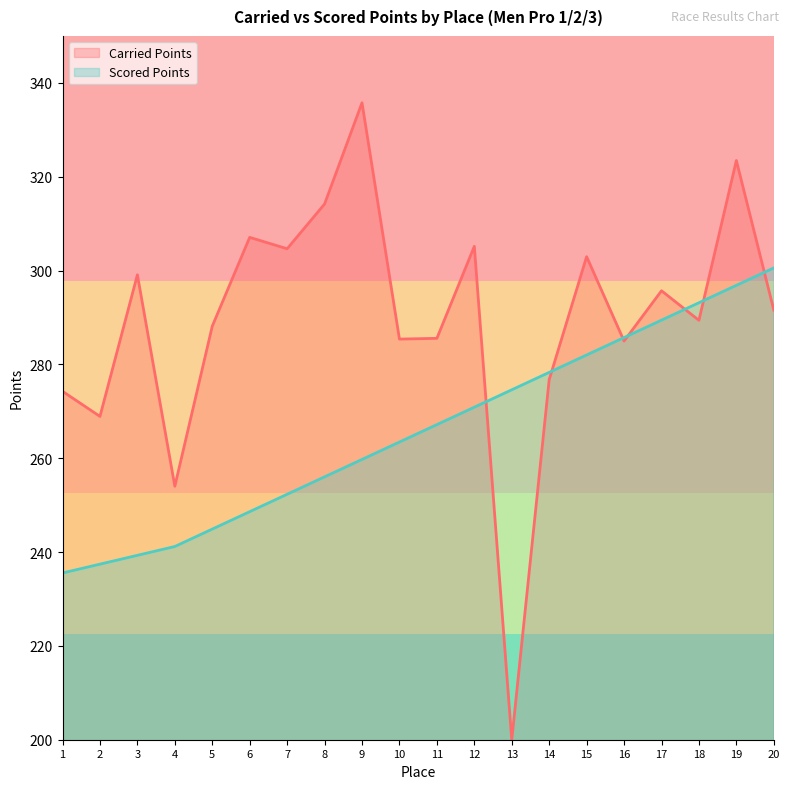

The value of Carried Points at 3 is 516.1. True or false?

False